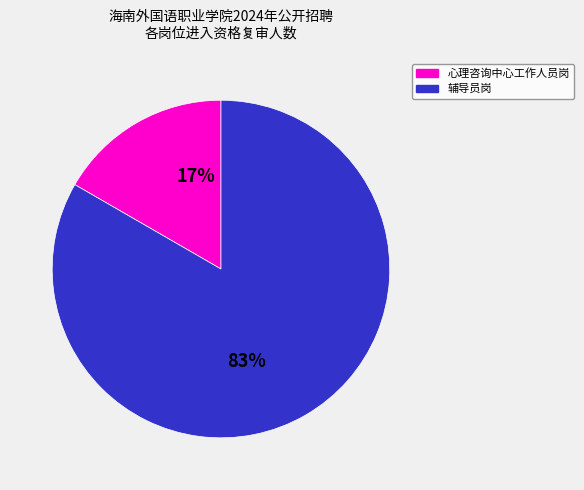

The 心理咨询中心工作人员岗 slice represents 4% of the pie. True or false?

False